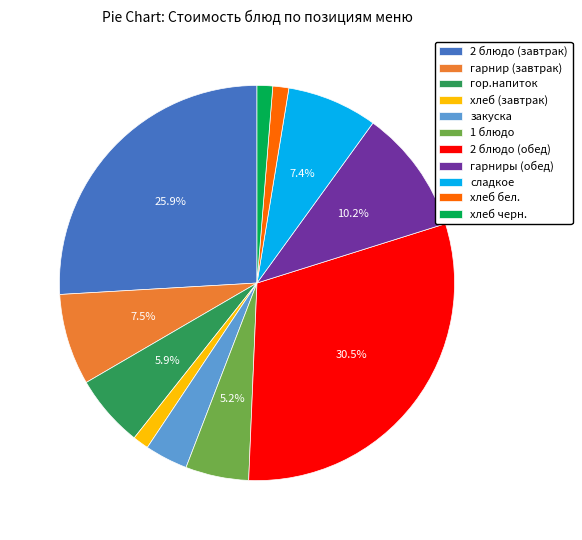

Which category has the biggest portion of the pie?

2 блюдо (обед)